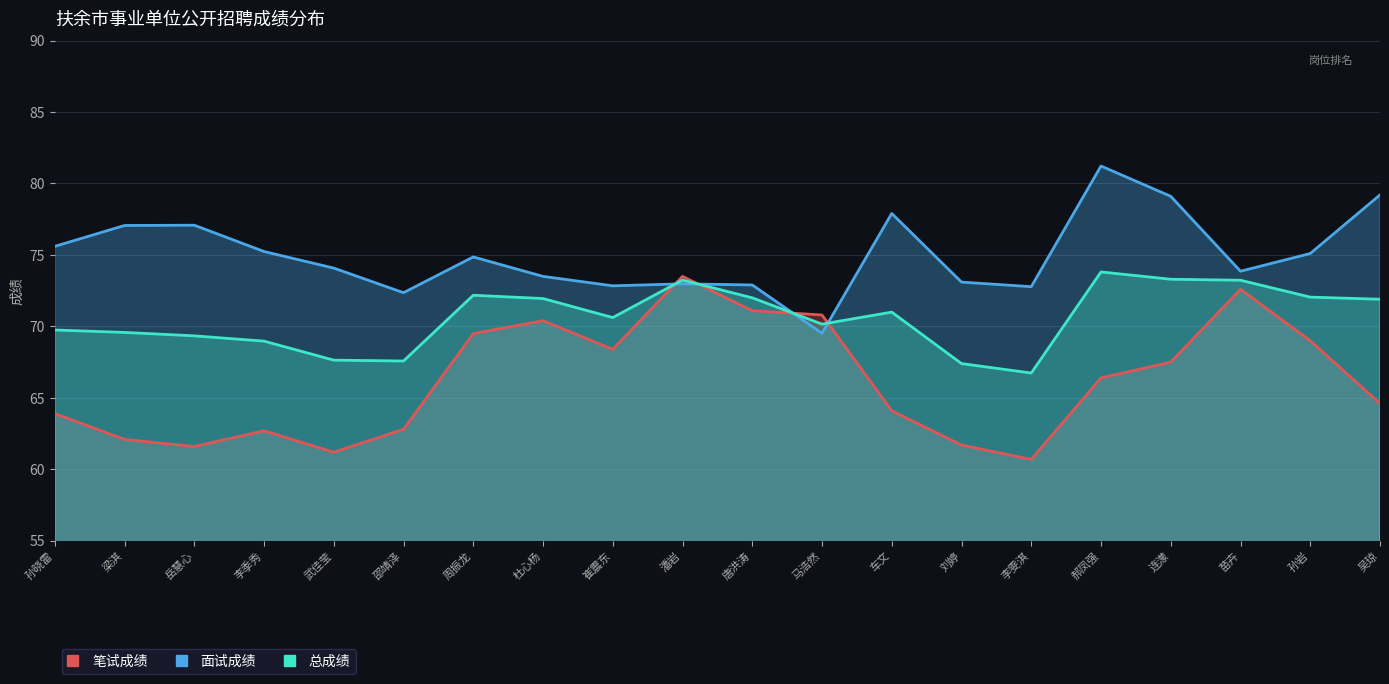

What position from the right is 梁淇?

19